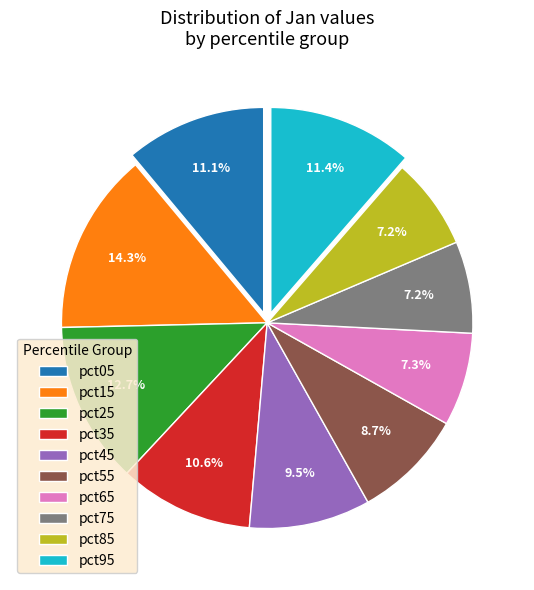

How many slices are in this pie chart?

10